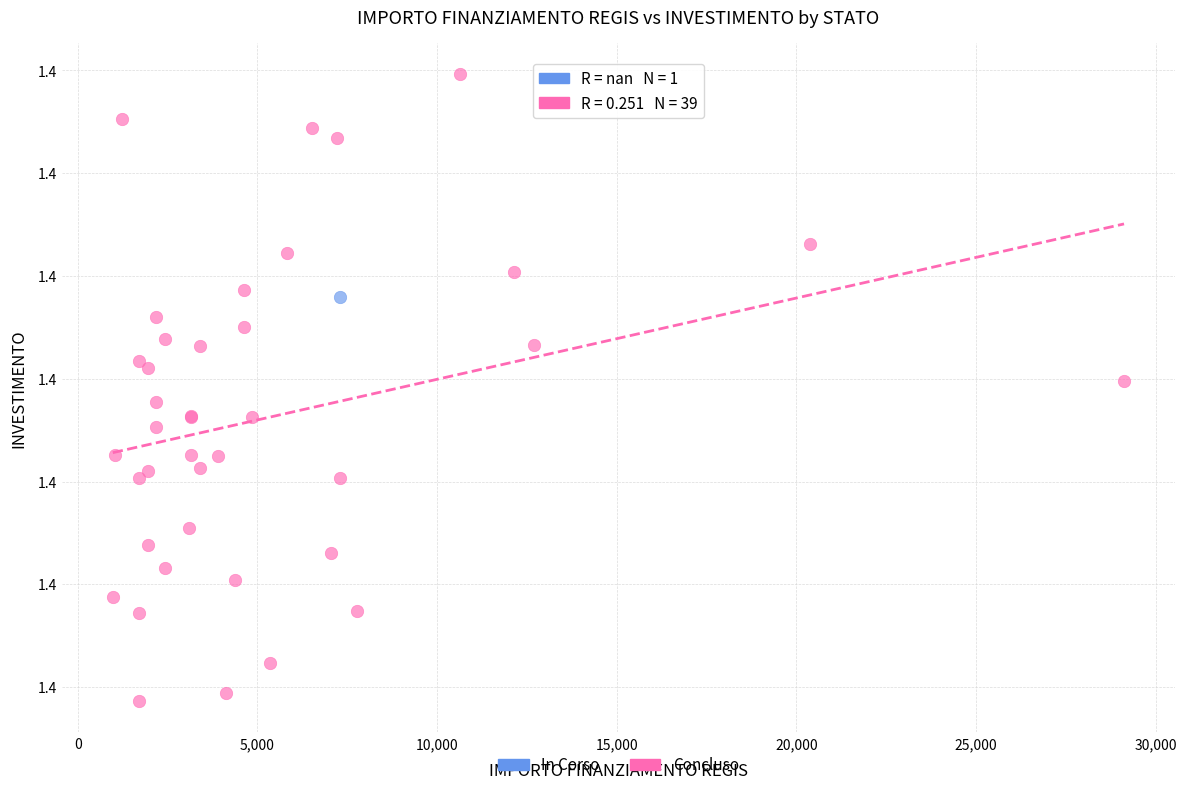

What are all the series names shown in the legend?

In Corso, Concluso